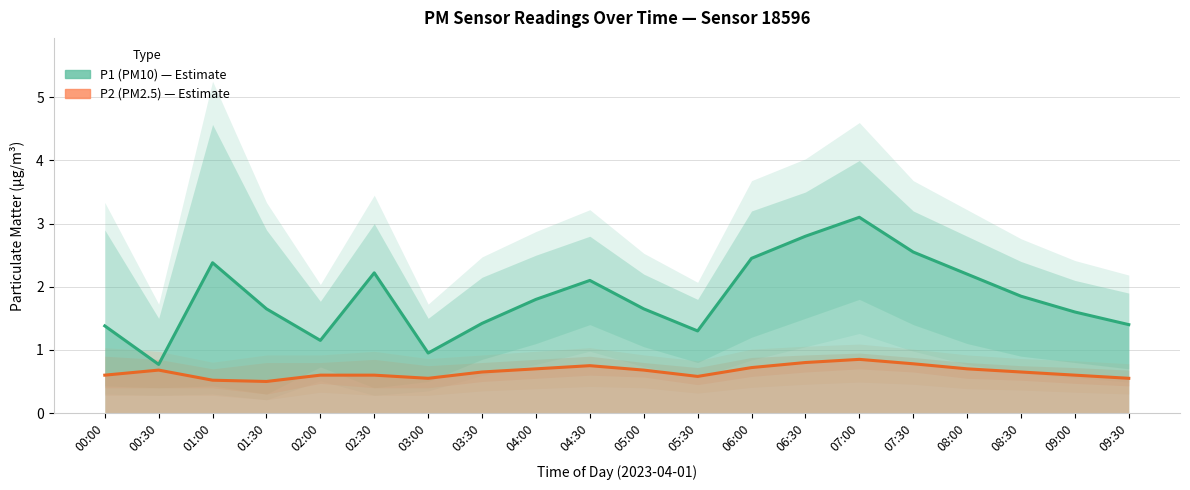

What are all the series names shown in the legend?

P1 (PM10), P2 (PM2.5)